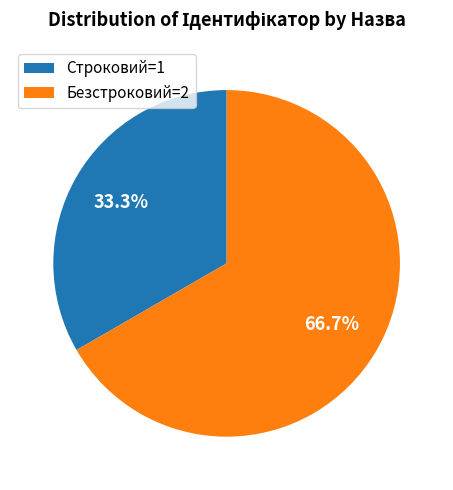

Rank the categories by value from lowest to highest.

Строковий=1, Безстроковий=2